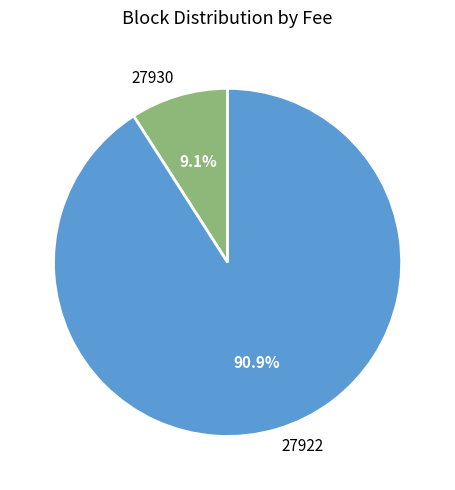

What percentage is the 27922 slice, to the nearest percent?

91%